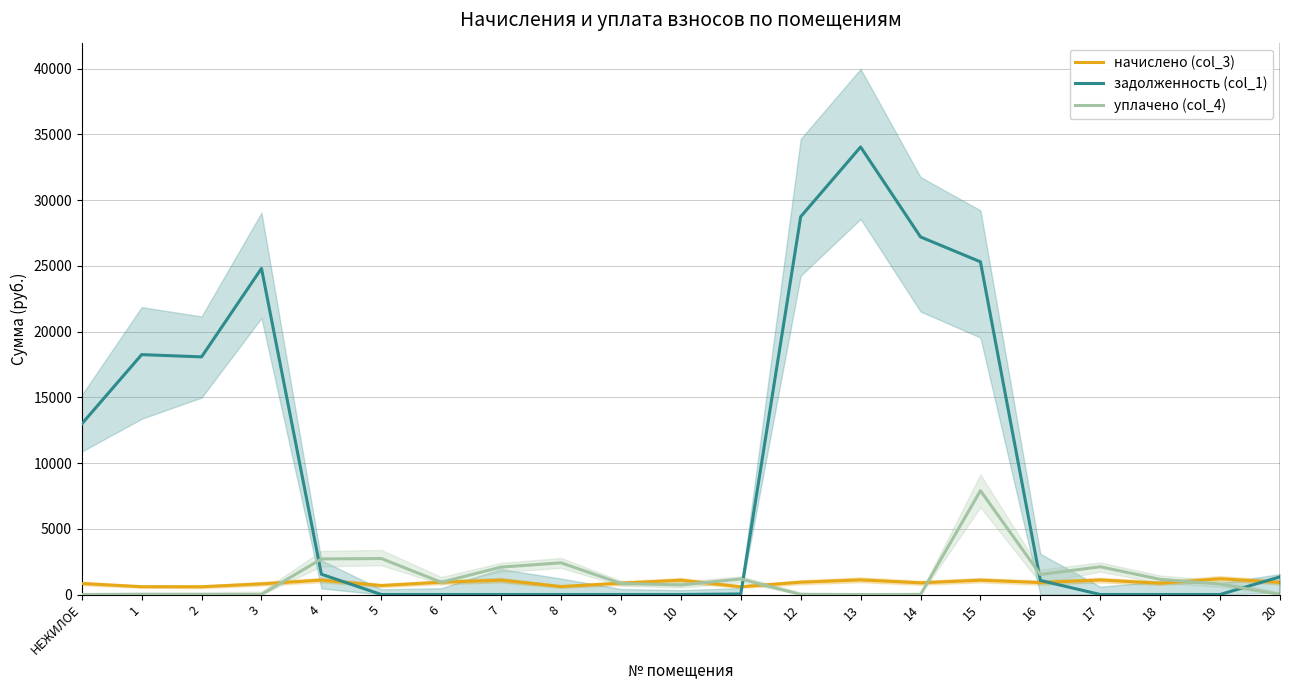

What is the value of the уплачено (col_4) point at the 16th from the left?

7900.0